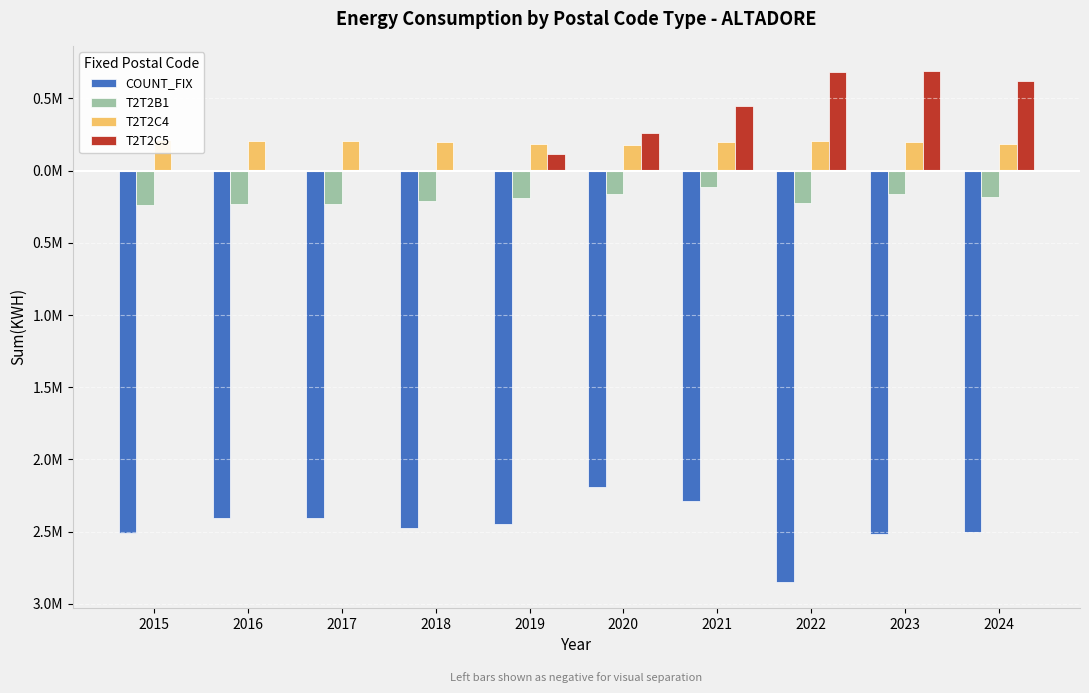

What is the maximum value shown in the chart?

687390.9